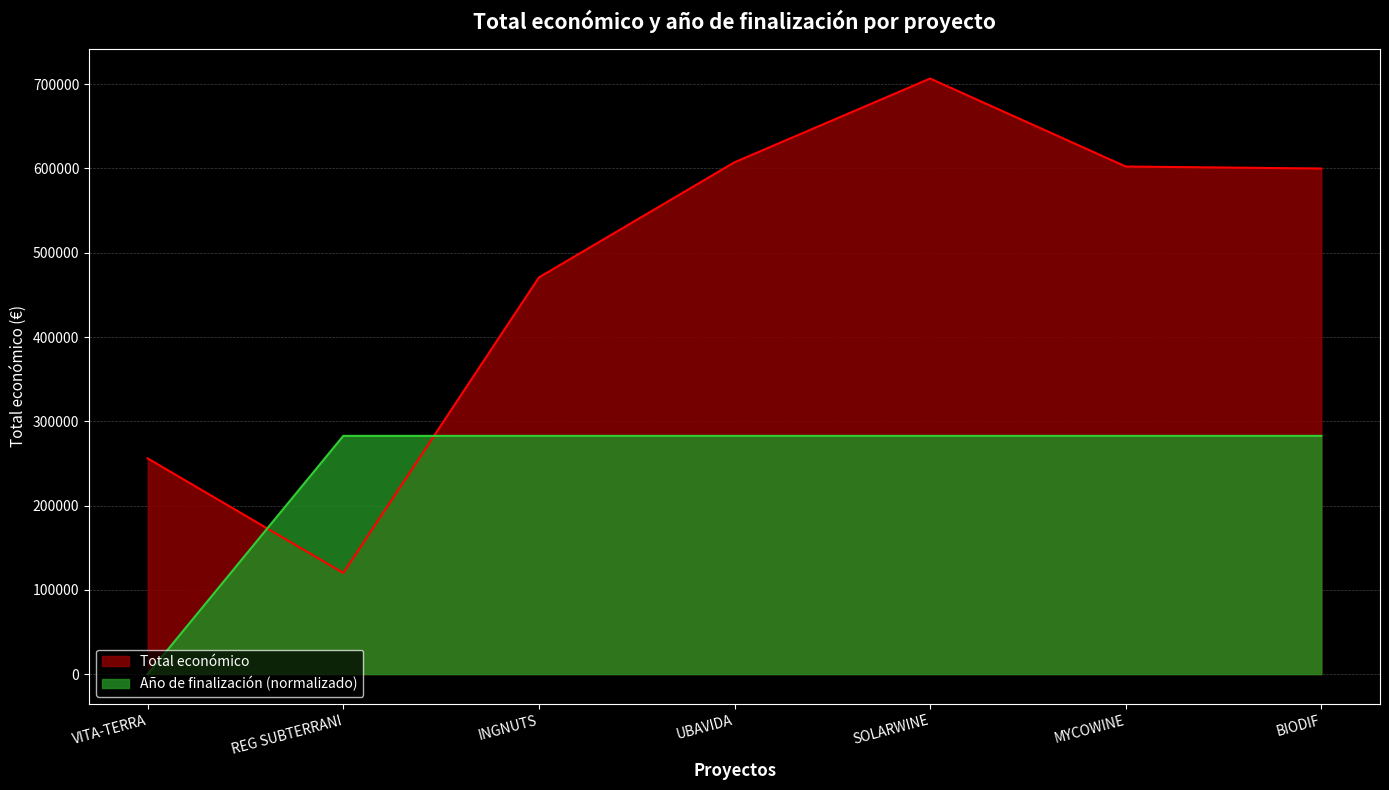

What is the approximate value of Año de finalización at REG SUBTERRANI?

282678.8